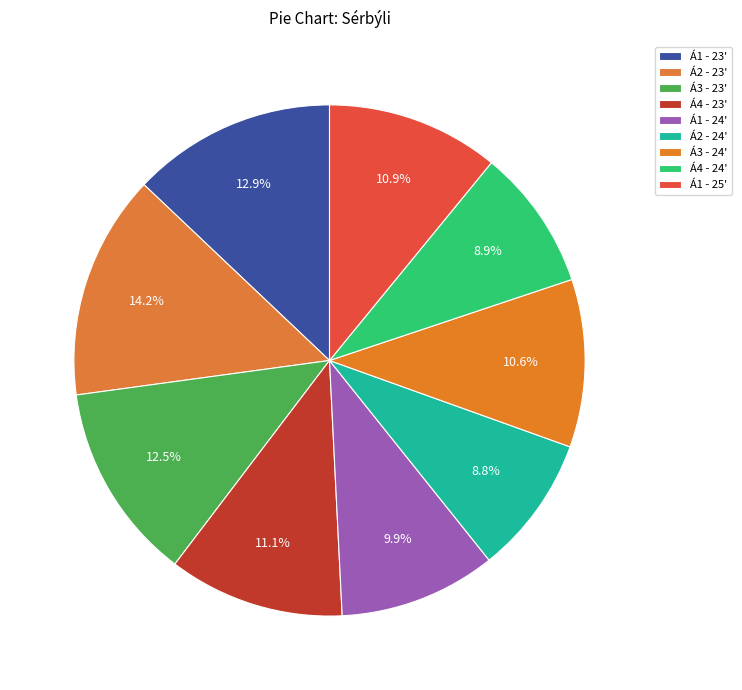

What portion of the pie excludes Á1 - 25'?

89.1%